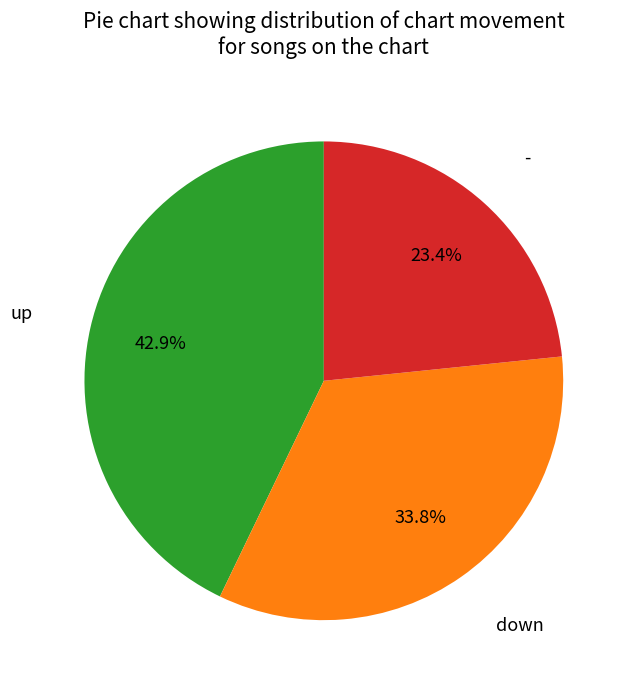

To the nearest percent, what is the difference between the largest and smallest slice percentages?

19%